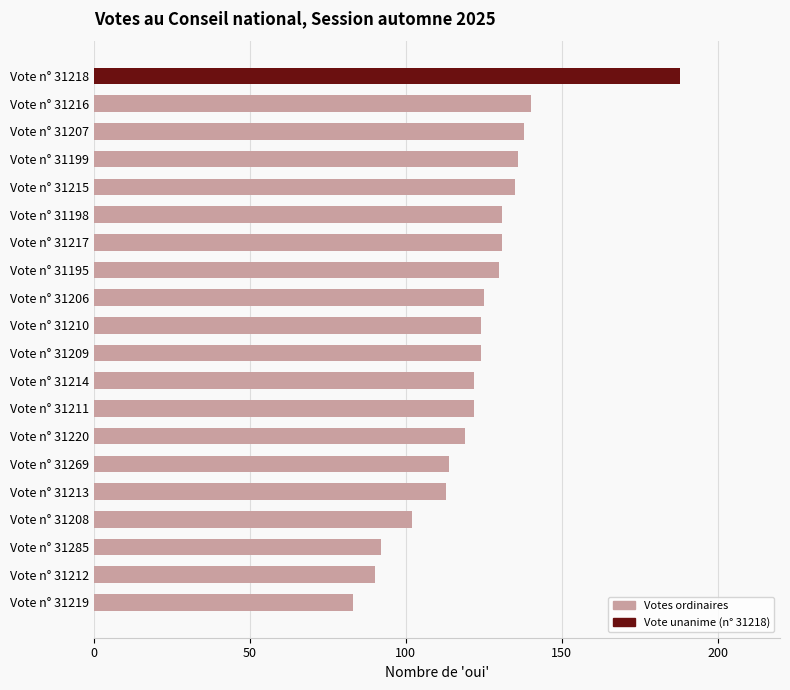

What is the change in value from Vote n° 31285 to Vote n° 31209?

+32